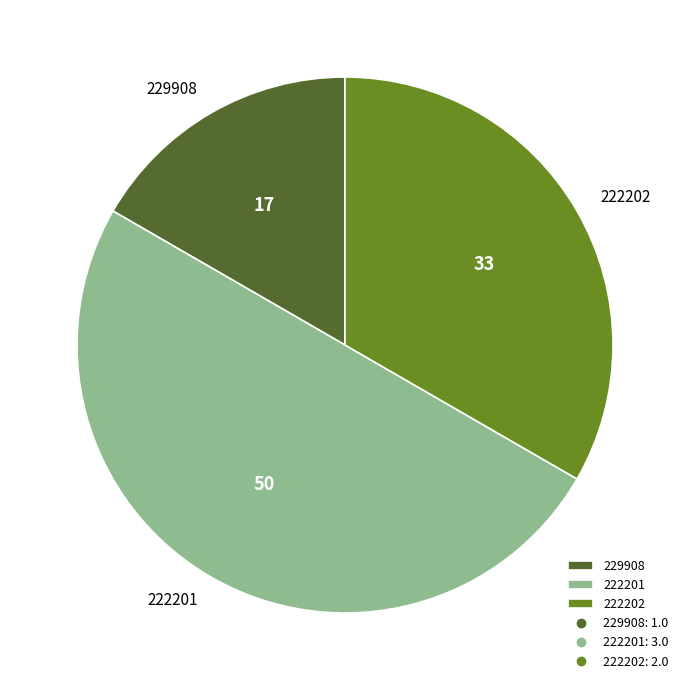

How many slices are in this pie chart?

3